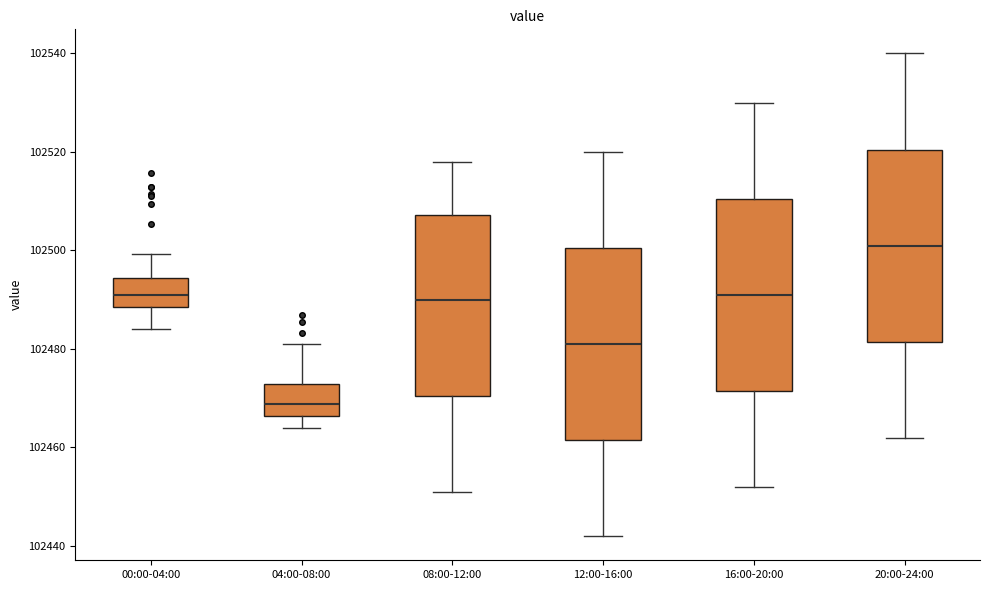

Where is the lower edge of the box for 16:00-20:00 on the y-axis? The values are not printed on the chart, so give them approximately, as read against the axis.

102472